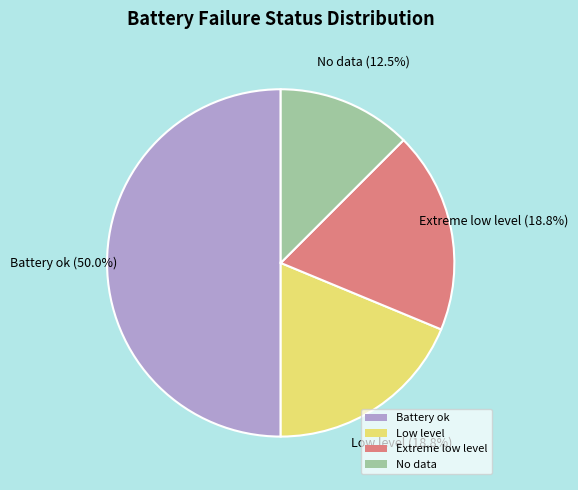

Which category has the biggest portion of the pie?

Battery ok